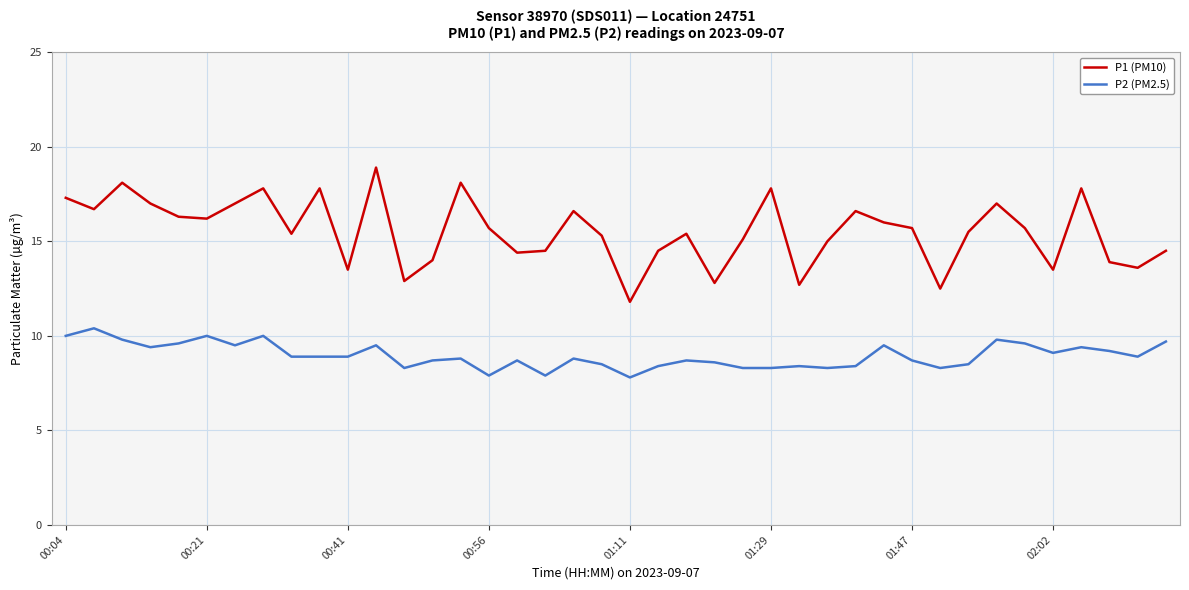

What is the minimum value shown in the chart?

7.8